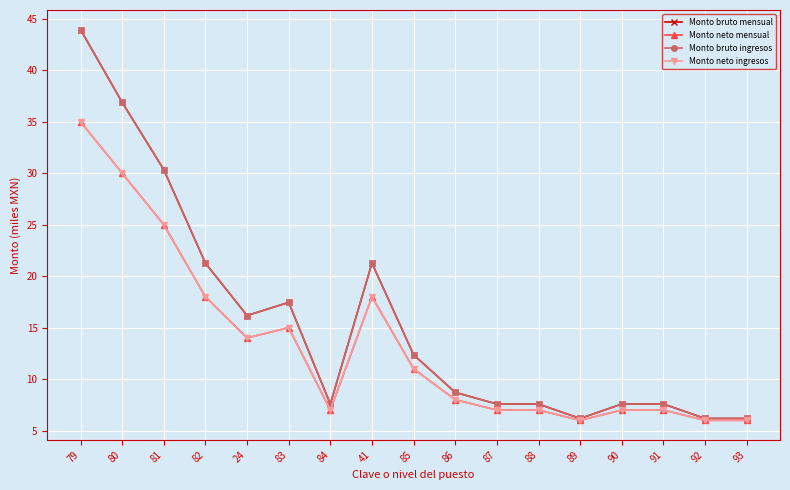

What is the sum of the Monto neto mensual values at 91 and 81?

32.0